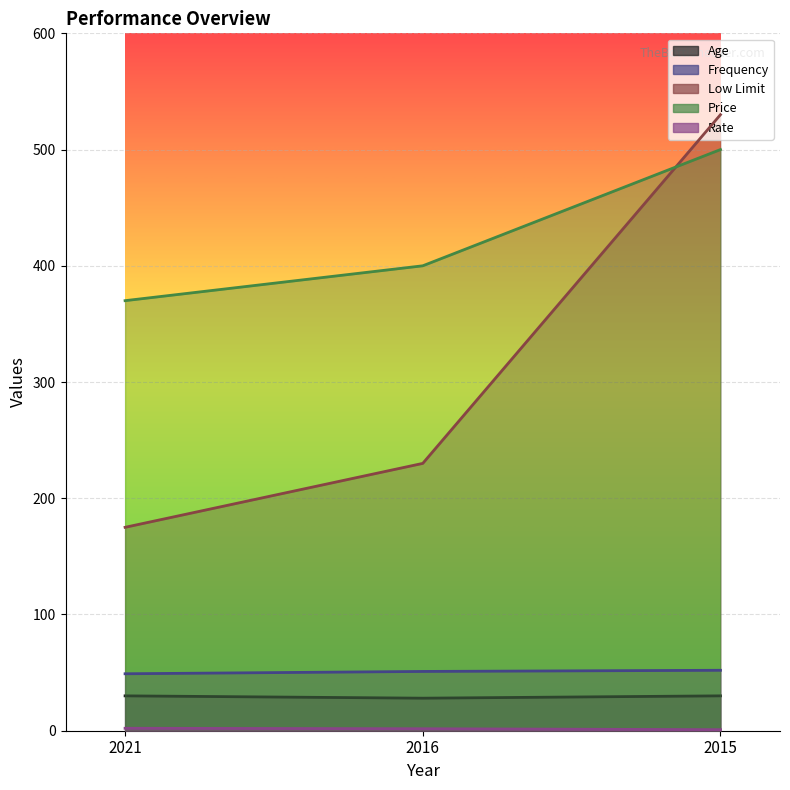

What value does the Age series have at 2021?

30.0